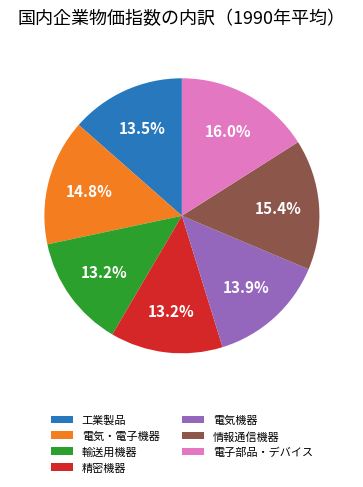

Is there a majority slice in this chart?

No